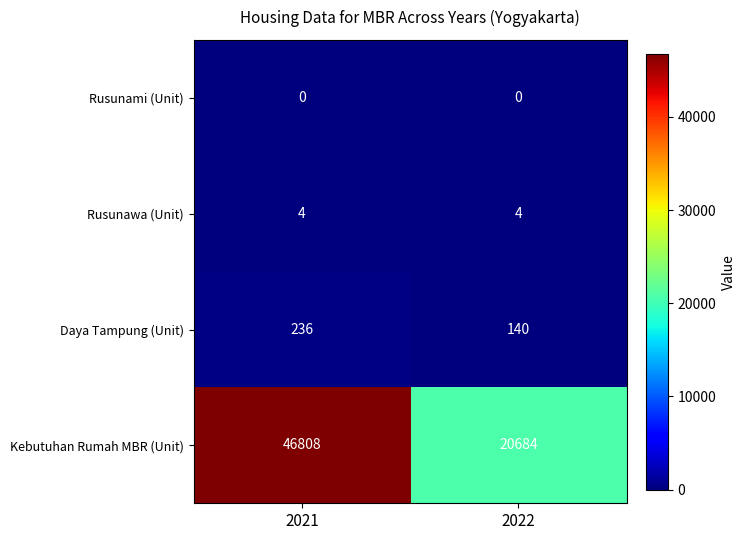

At which category is the sum across all series the highest?

2021